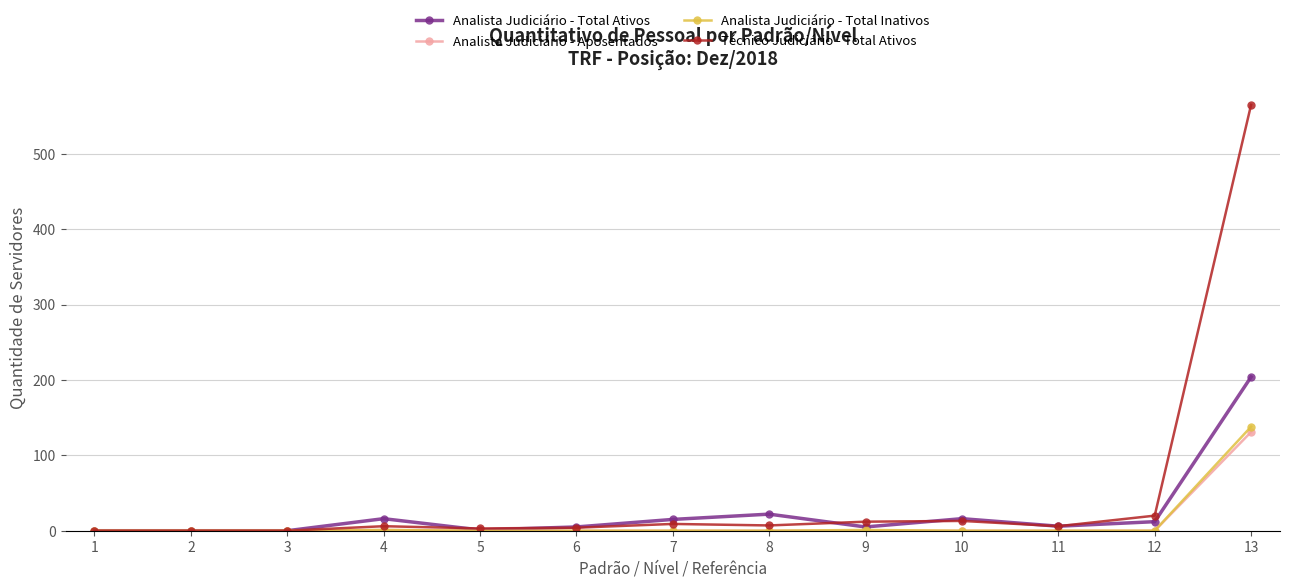

Is the value of Analista Judiciário - Aposentados at 13 greater than the value of Analista Judiciário - Total Inativos at 2?

Yes